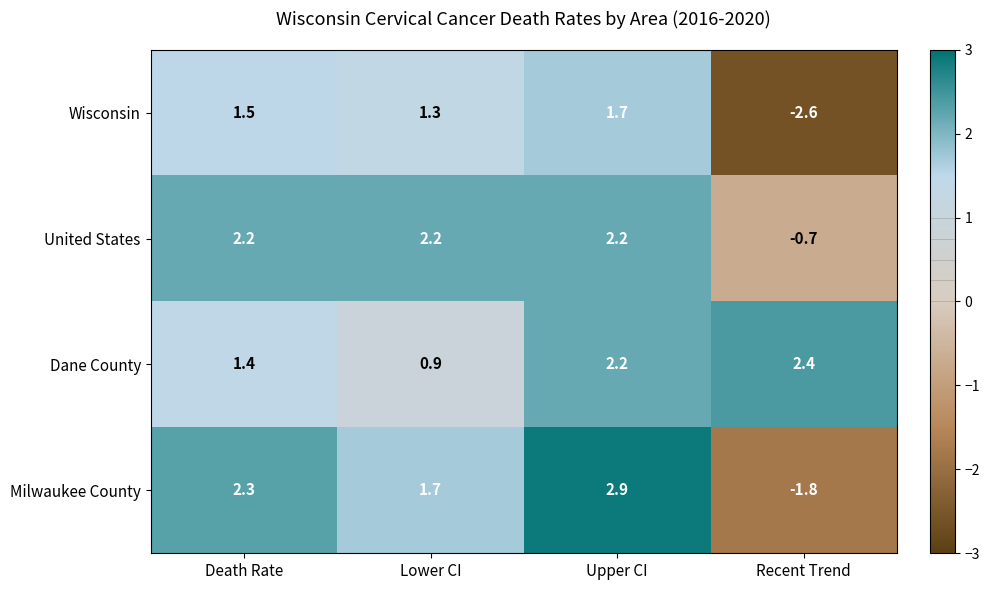

What is the average value of the Dane County series?

1.7